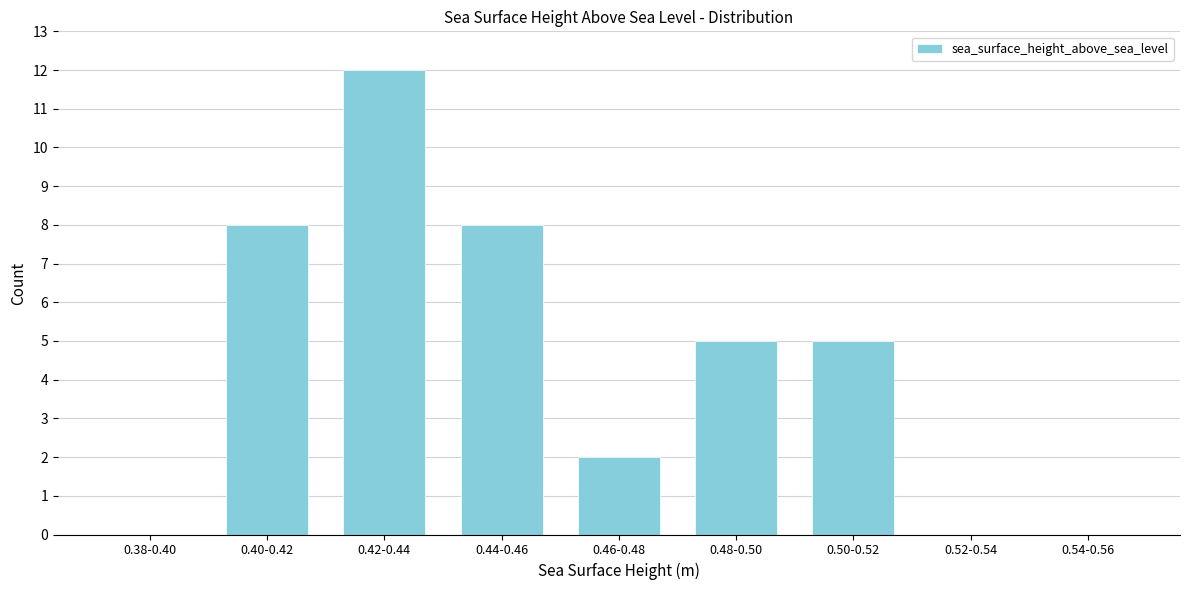

Reading left to right, list all the values displayed in this chart.

0.38-0.40=0	0.40-0.42=8	0.42-0.44=12	0.44-0.46=8	0.46-0.48=2	0.48-0.50=5	0.50-0.52=5	0.52-0.54=0	0.54-0.56=0